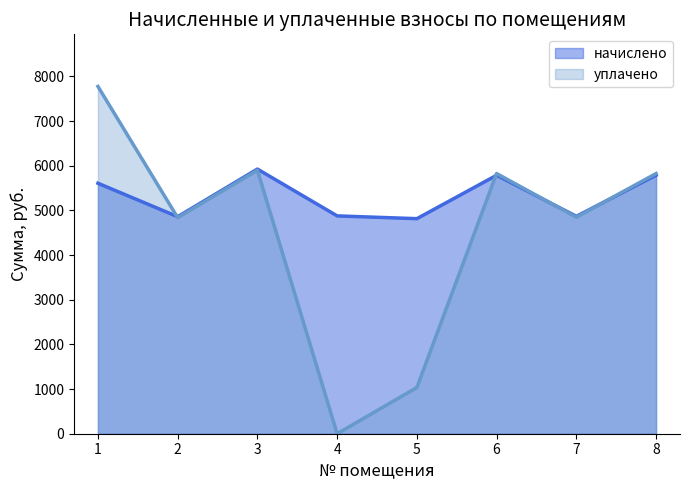

Which series changed the most between 2 and 4?

уплачено